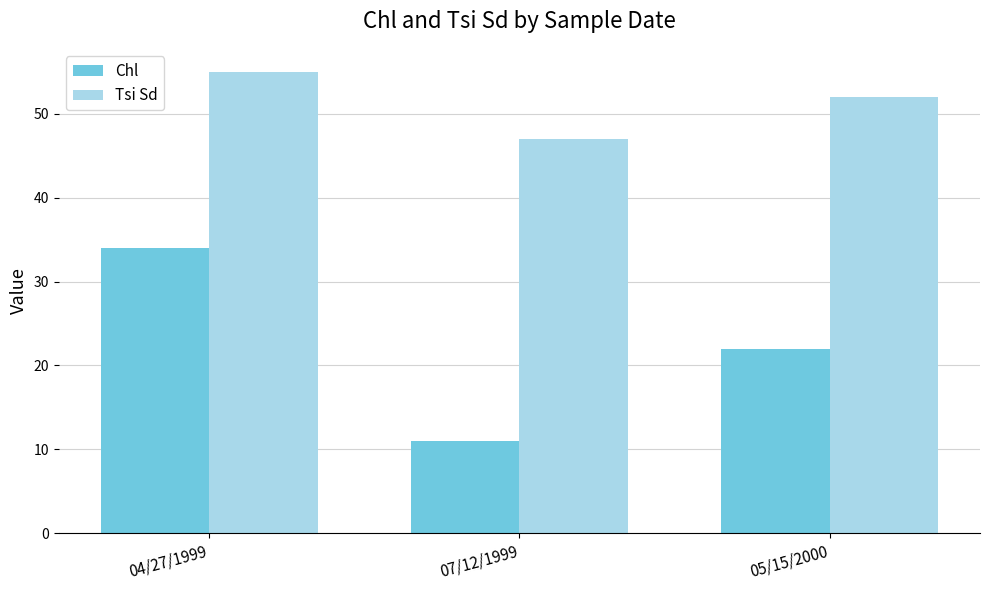

What is the label of the 2nd bar from the right?

07/12/1999